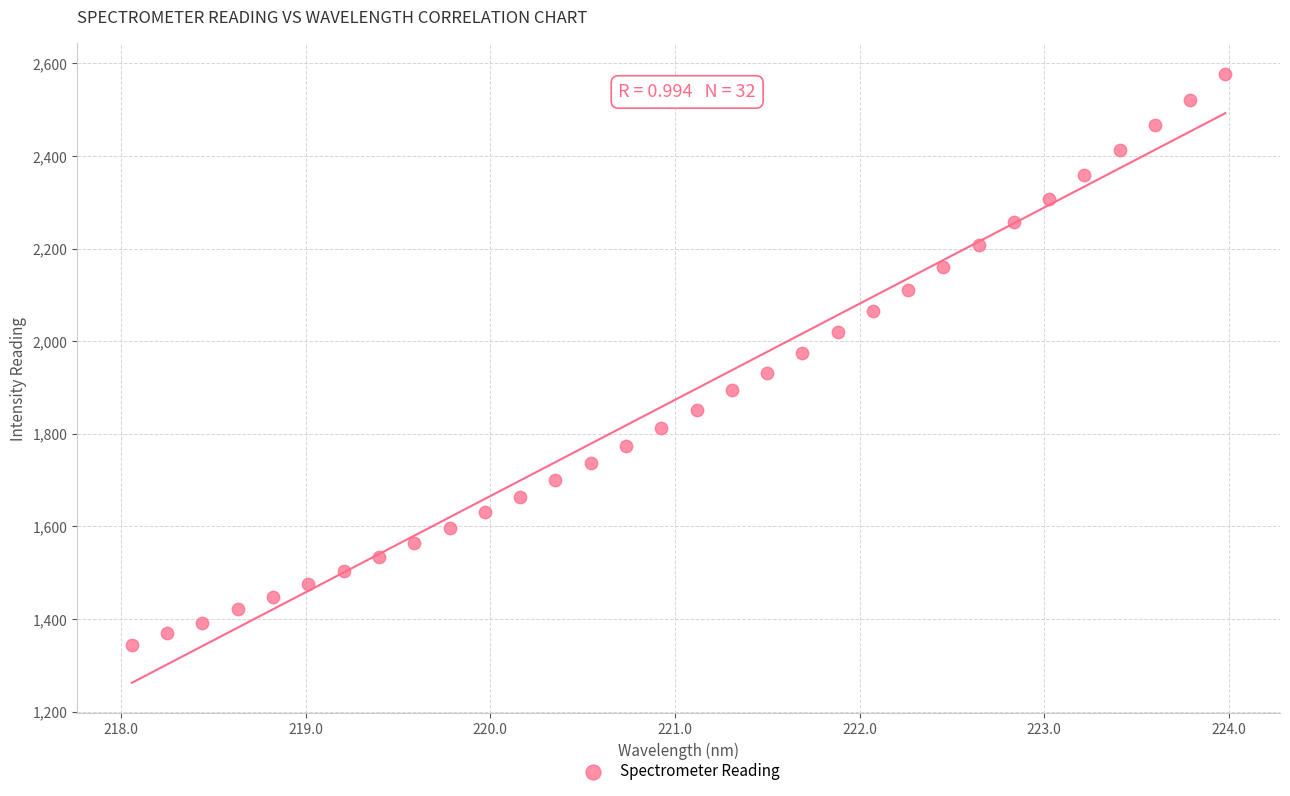

What is the range of X values (max minus min)?

5.9